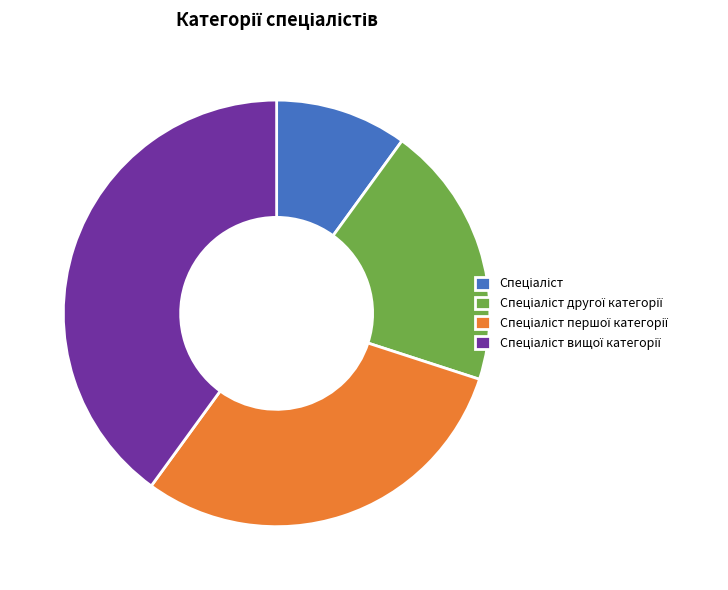

Approximately how many times larger is the value at Спеціаліст другої категорії compared to Спеціаліст?

2.0